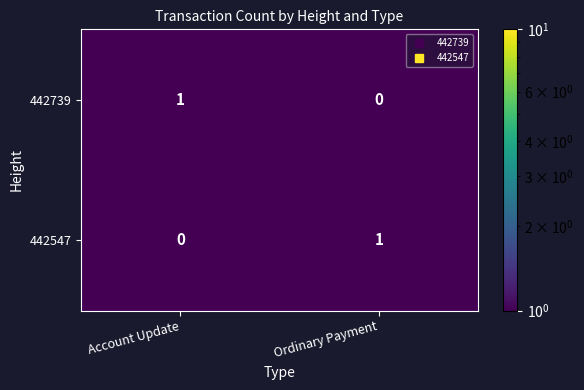

Is the value of 442547 at Ordinary Payment greater than the value of 442739 at Ordinary Payment?

Yes